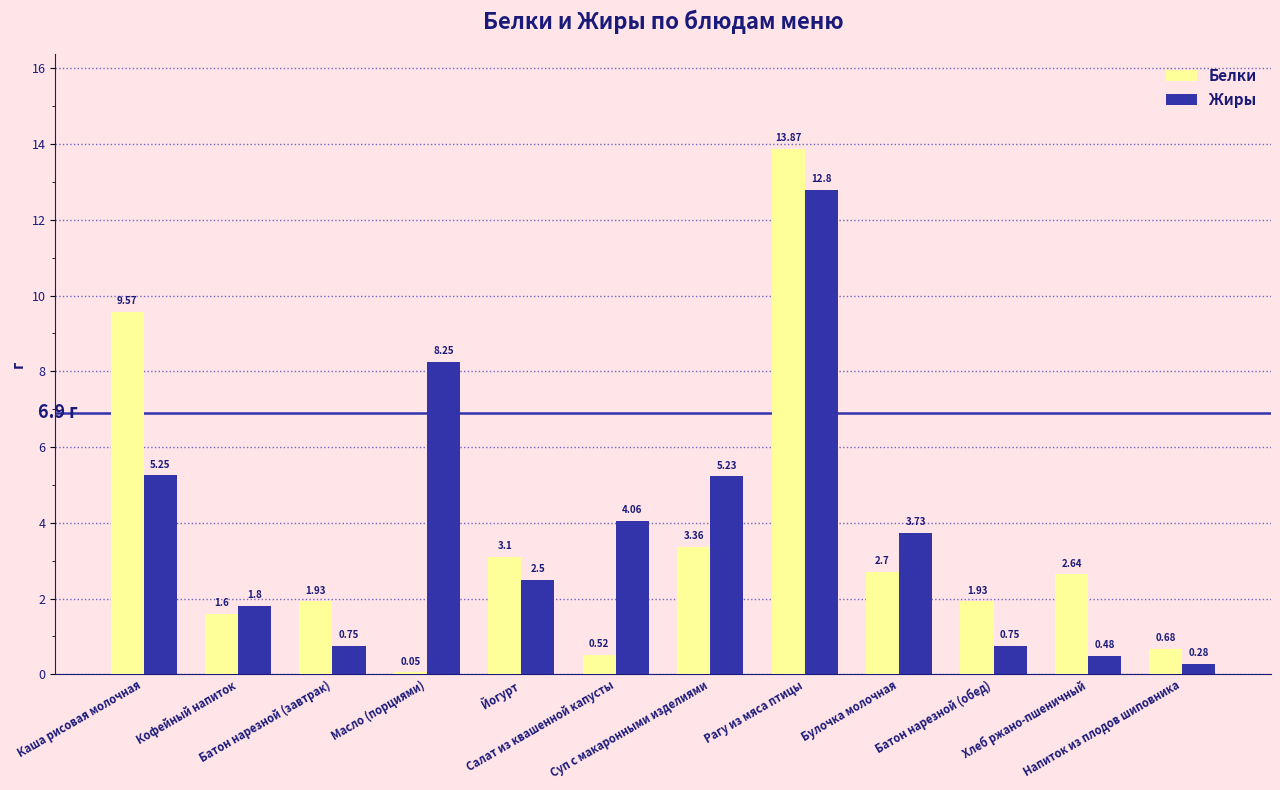

How many data points does each series have?

12